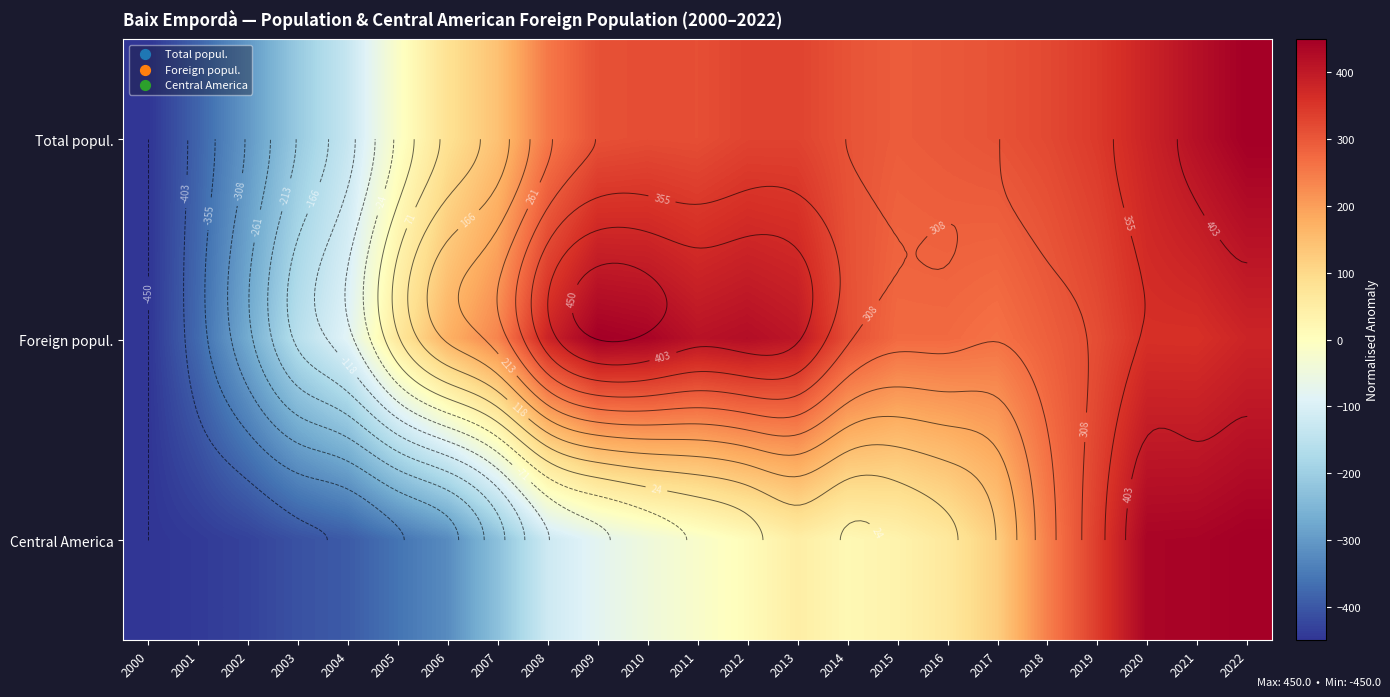

At which category is the sum across all series the highest?

2022